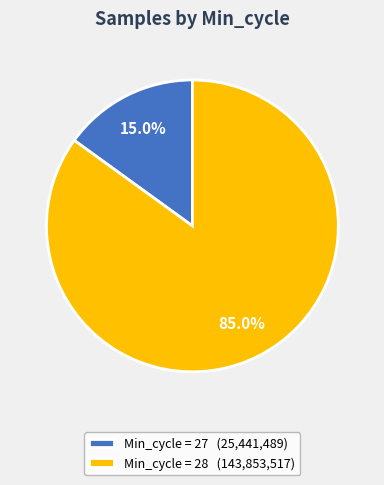

What is the smallest slice in the pie chart?

Min_cycle = 27 (25,441,489)